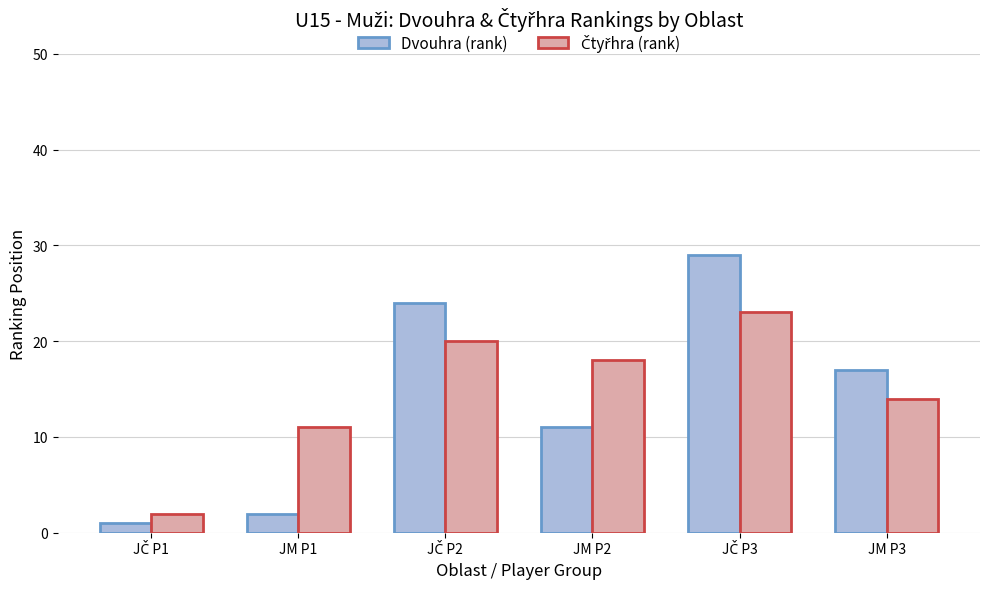

What is the label of the 4th bar from the left?

JM P2